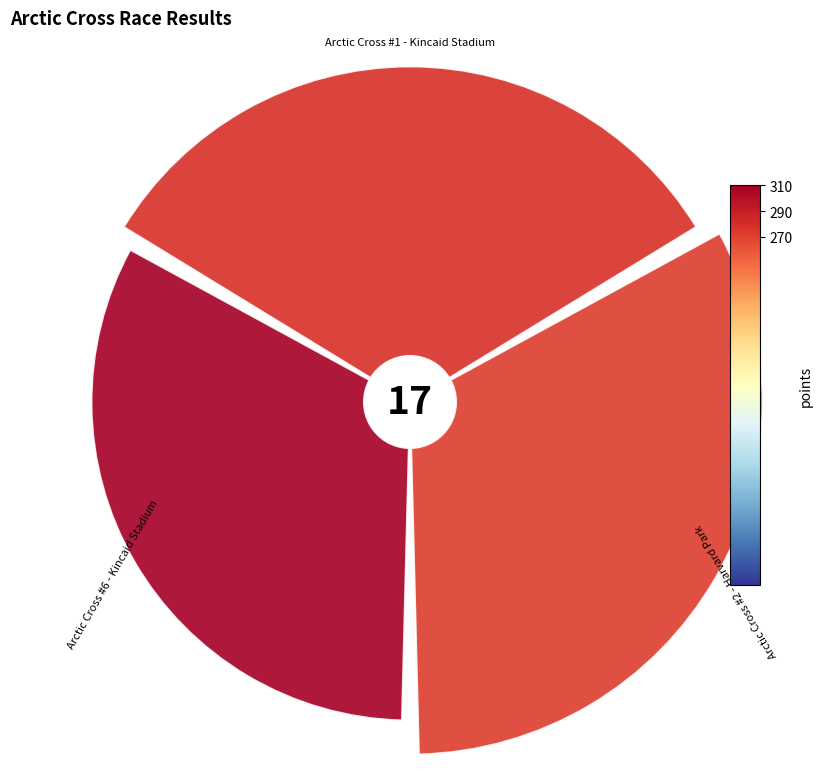

How many segments does this pie chart have?

3